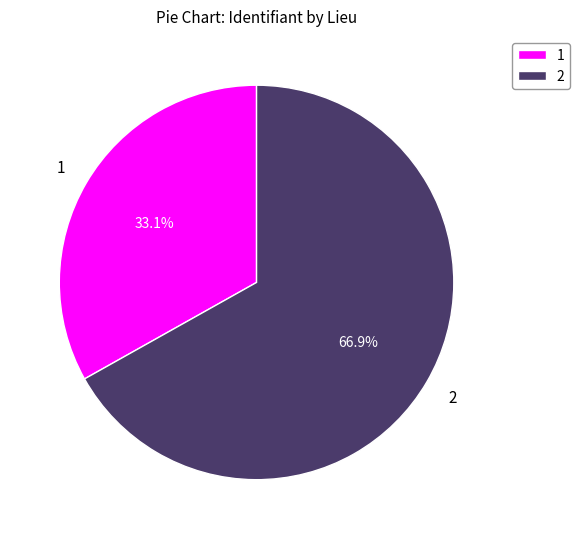

What is the ratio of the value at 2 to the value at 1?

2.0